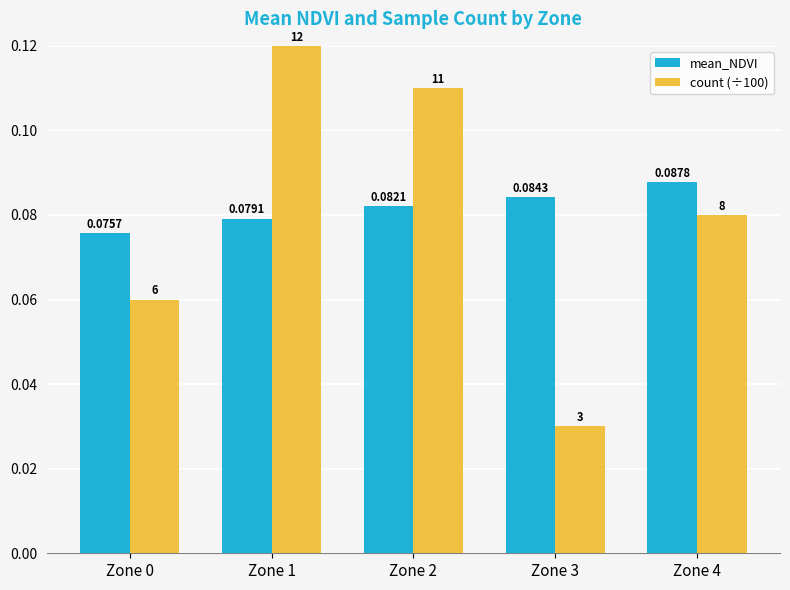

Count the mean_NDVI values in the range 0 to 1.

5